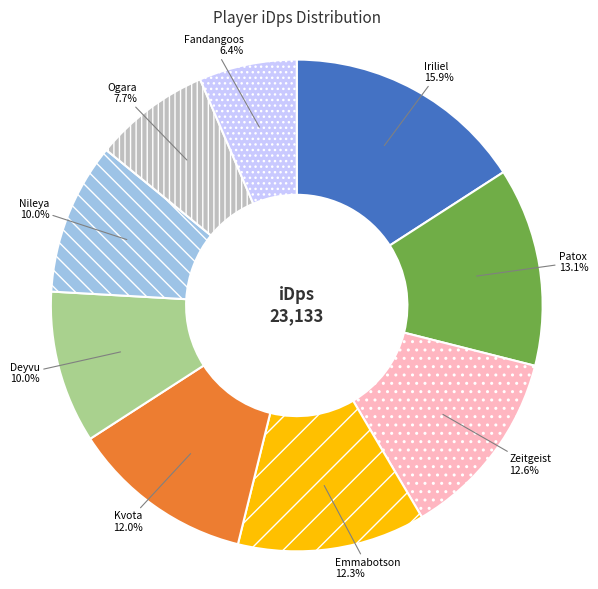

True or false: Iriliel accounts for 23% of the total.

False